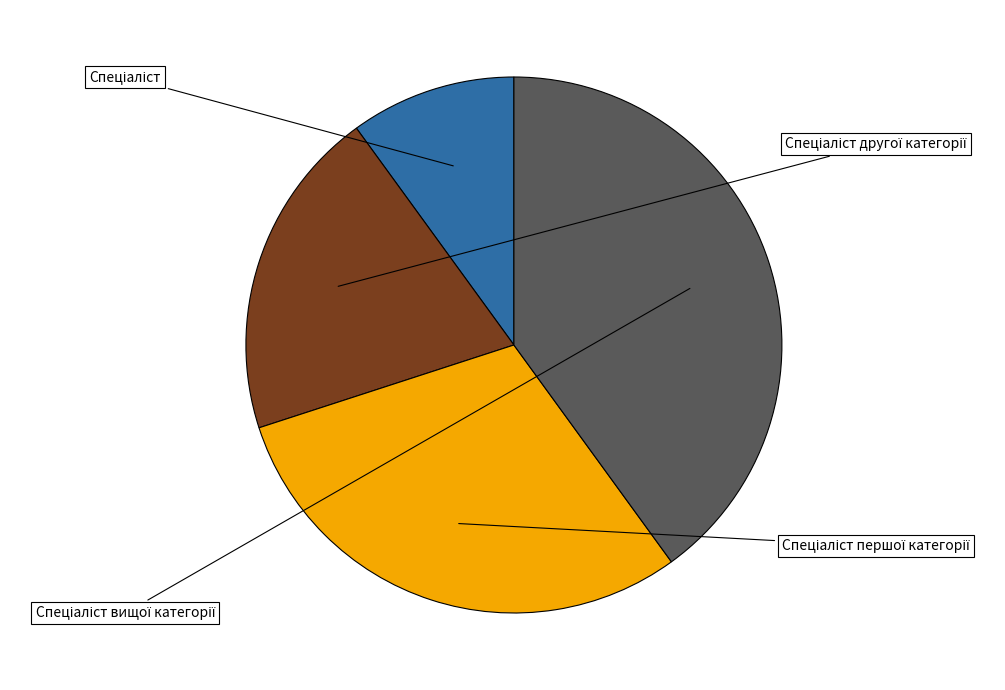

Which has a higher value, Спеціаліст or Спеціаліст другої категорії?

Спеціаліст другої категорії